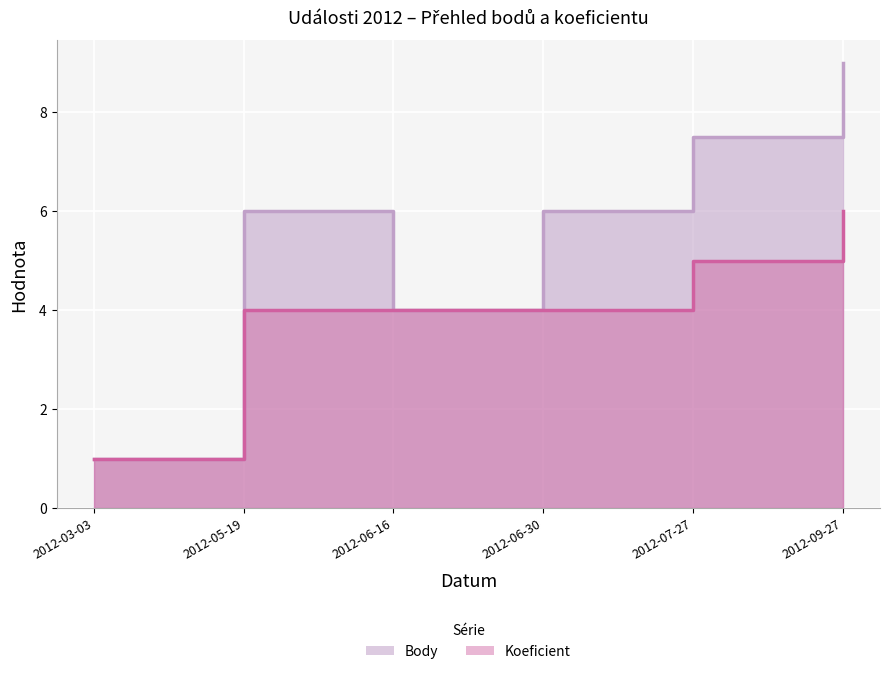

What is the value of the Body point at the 6th from the left?

9.0